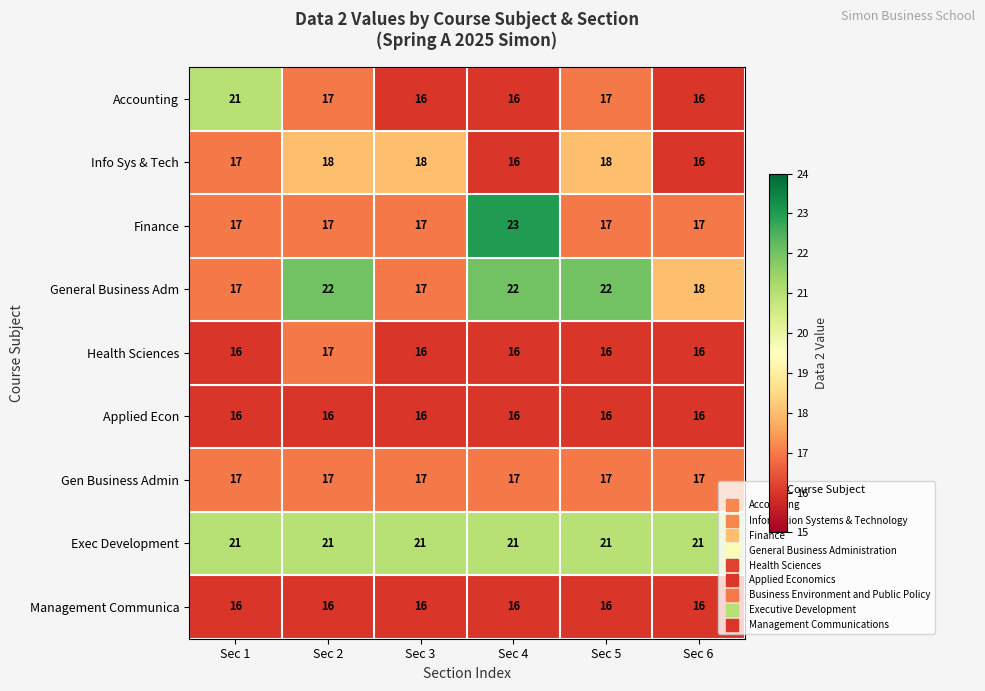

What is the lowest value of the Health Sciences series?

16